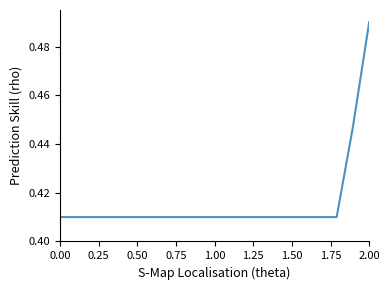

How many lines are shown in the chart?

1